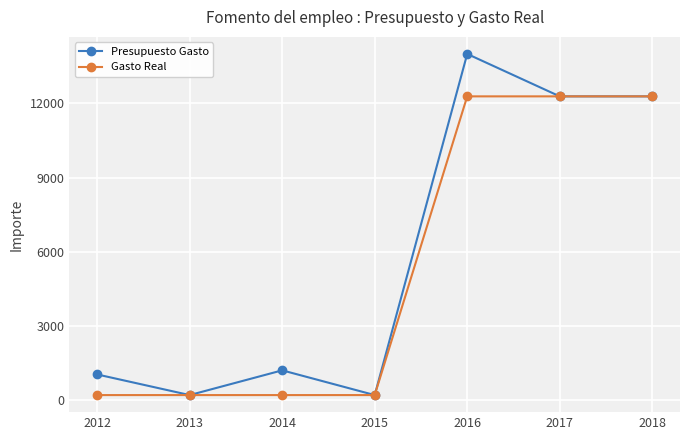

The Presupuesto Gasto series shows 212.1 at 2013. True or false?

True